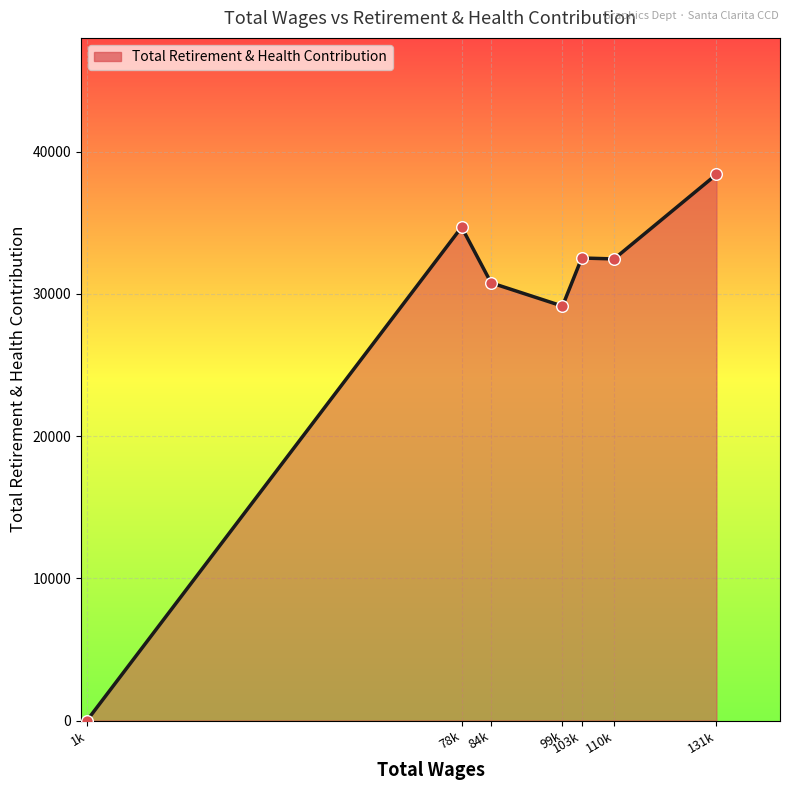

Which has a higher value, 103k or 78k?

78k